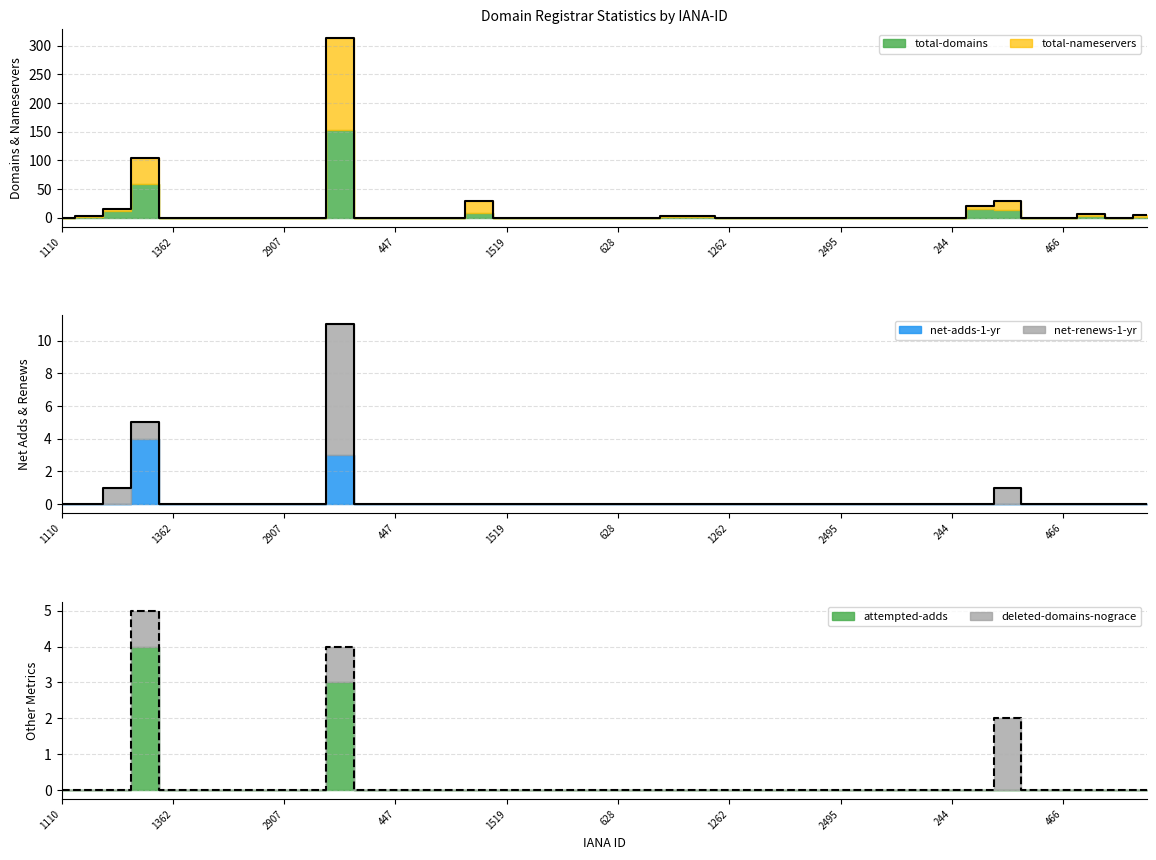

Where is the first local minimum for total-domains?

1495